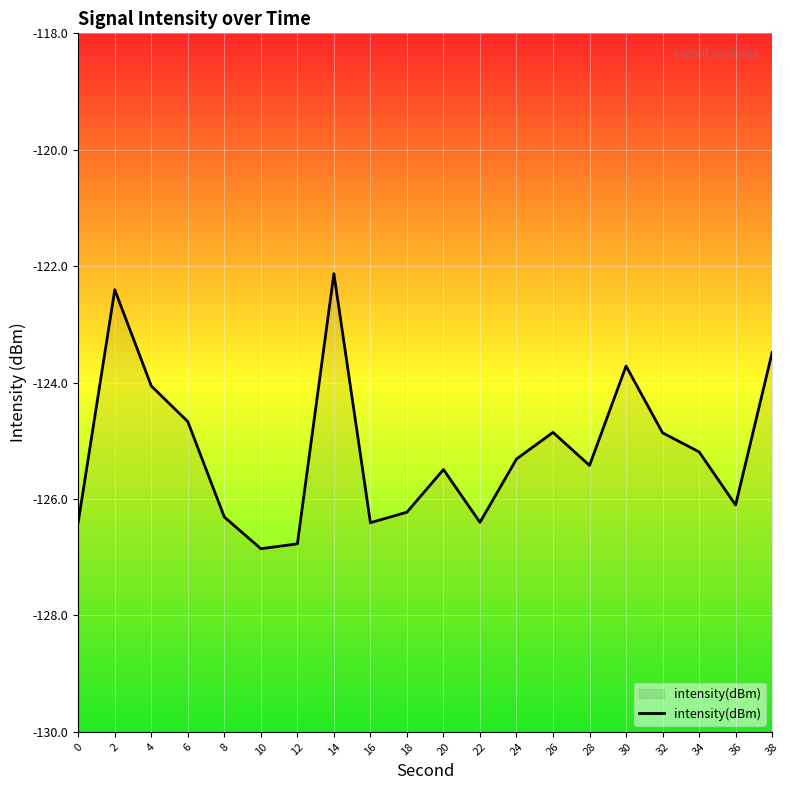

What is the difference between the maximum and minimum values?

4.7